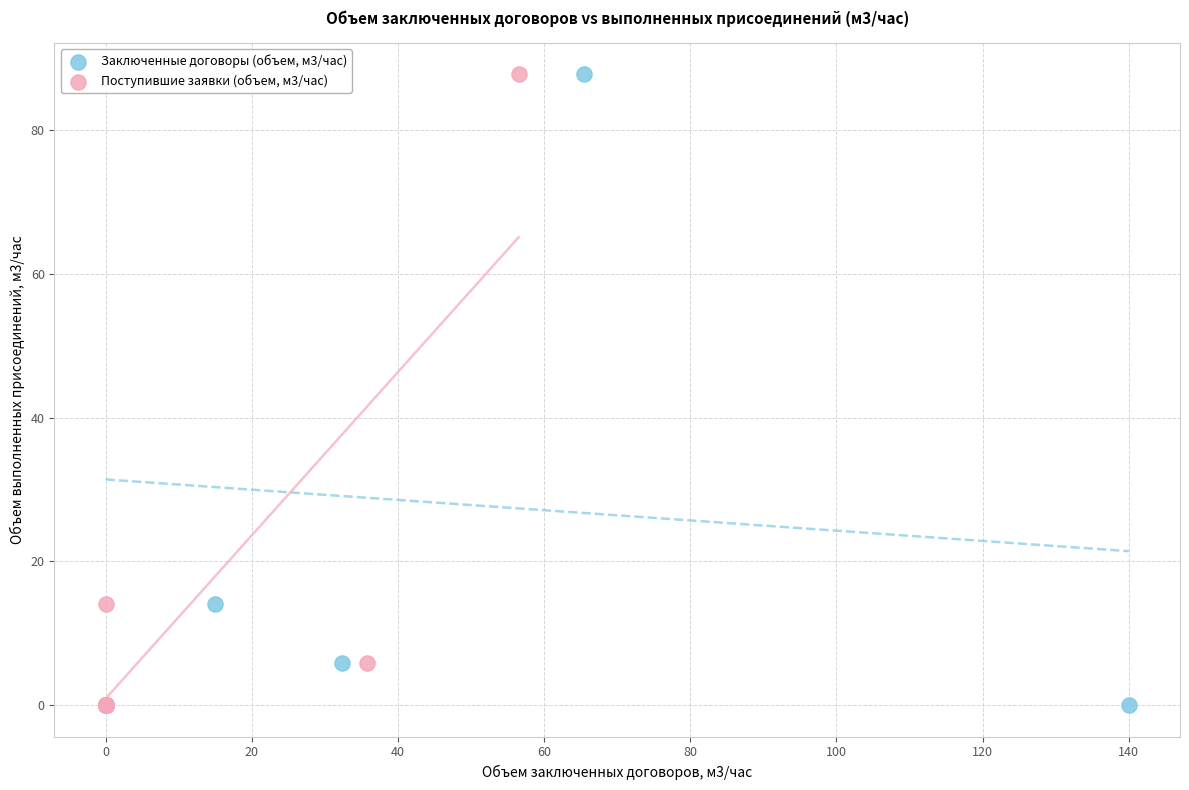

What are all the series names shown in the legend?

Заключенные договоры (объем, м3/час), Поступившие заявки (объем, м3/час)